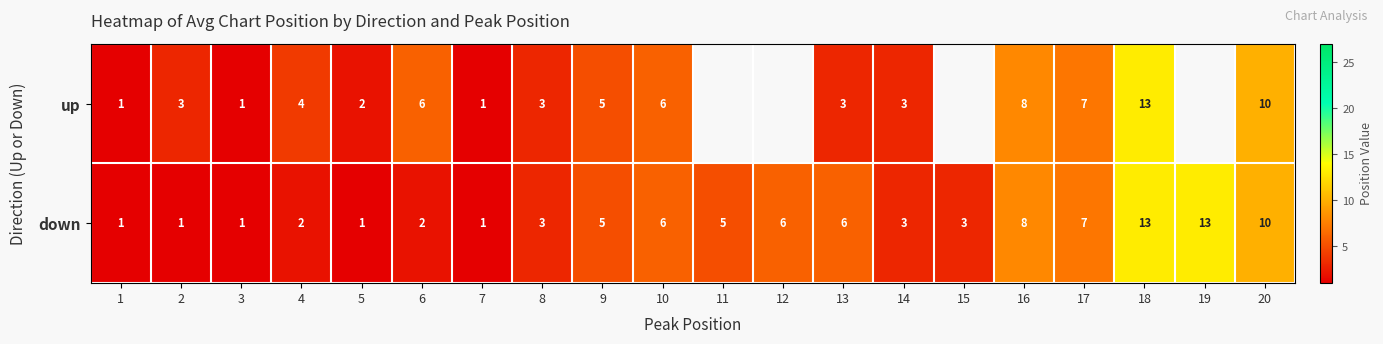

At which category is the sum across all series the highest?

18